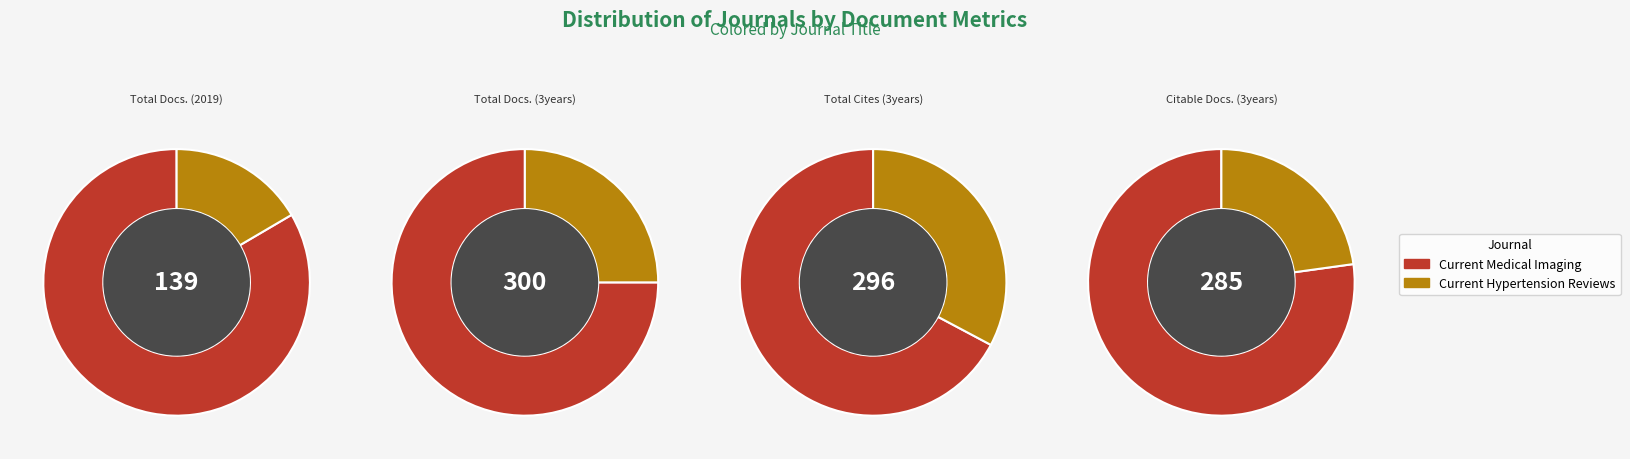

The Current Hypertension Reviews slice represents 33% of the pie. True or false?

True